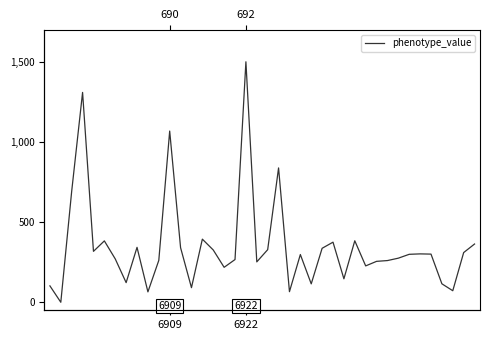

What position from the right is 6922?

22